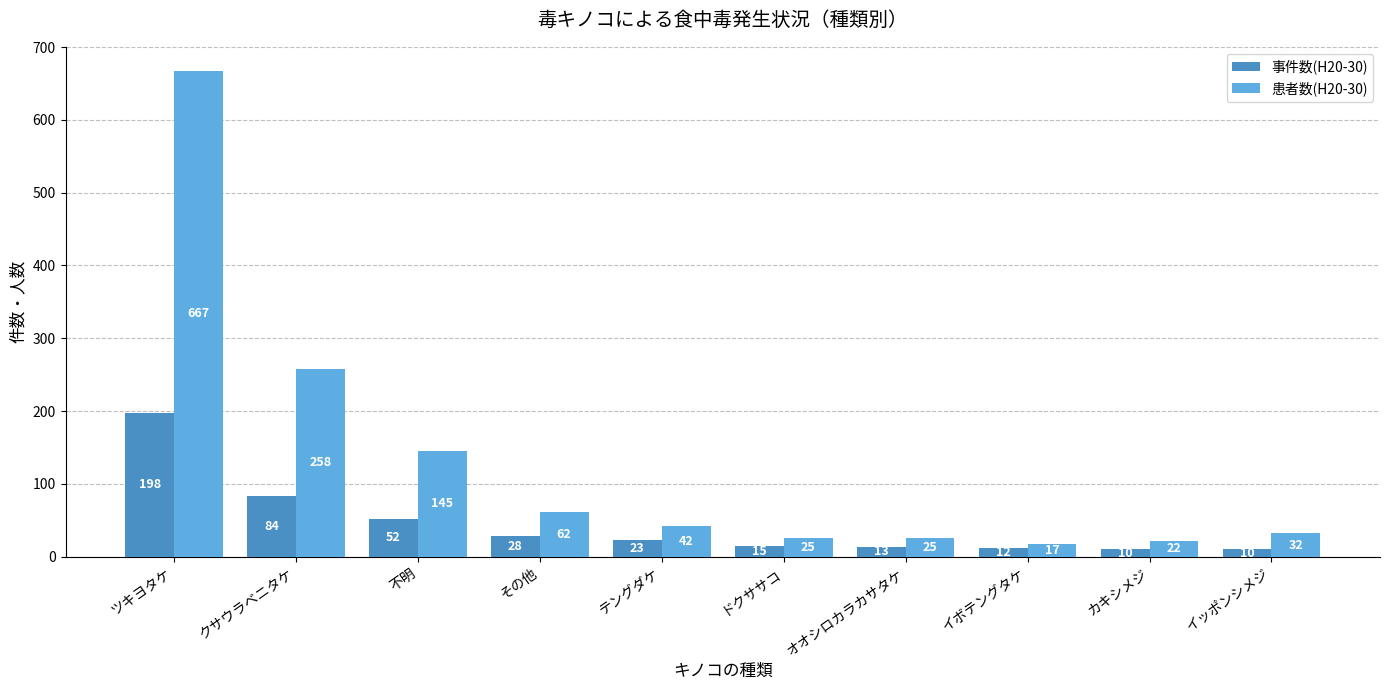

Which series changed the most between 不明 and カキシメジ?

患者数(H20-30)